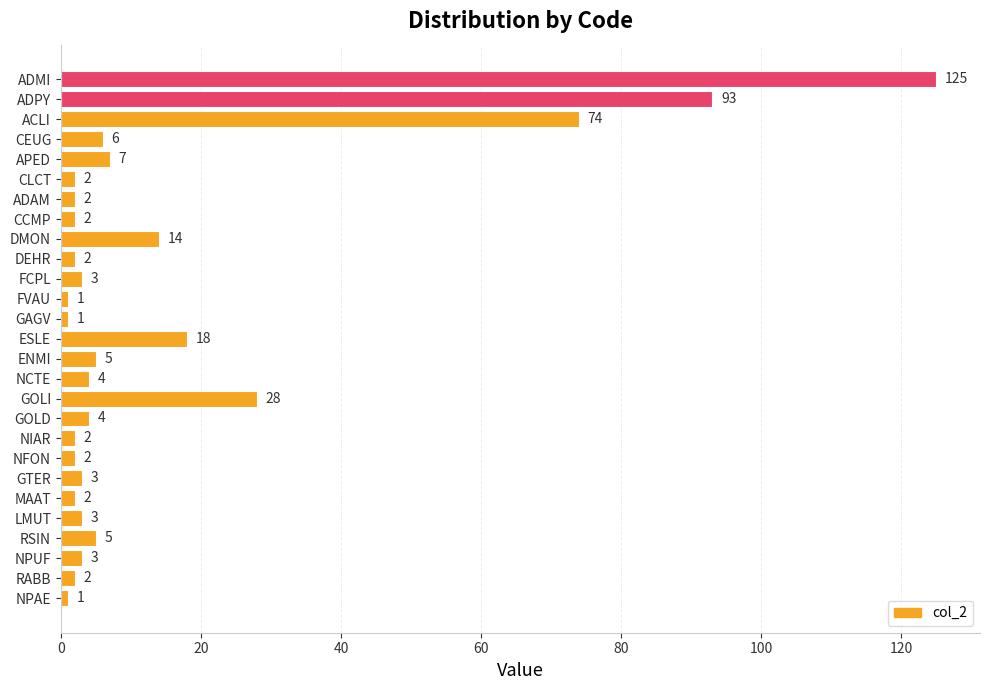

Reading top to bottom, list all the values displayed in this chart.

ADMI=125	ADPY=93	ACLI=74	CEUG=6	APED=7	CLCT=2	ADAM=2	CCMP=2	DMON=14	DEHR=2	FCPL=3	FVAU=1	GAGV=1	ESLE=18	ENMI=5	NCTE=4	GOLI=28	GOLD=4	NIAR=2	NFON=2	GTER=3	MAAT=2	LMUT=3	RSIN=5	NPUF=3	RABB=2	NPAE=1